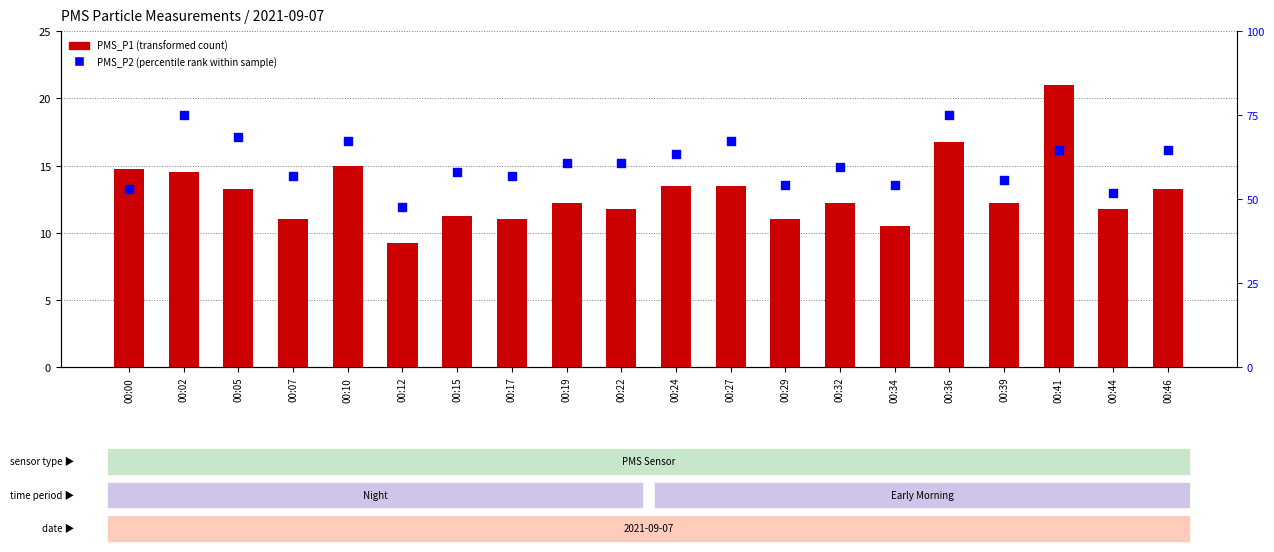

Which series reaches the maximum Y coordinate?

PMS_P2 (percentile rank)